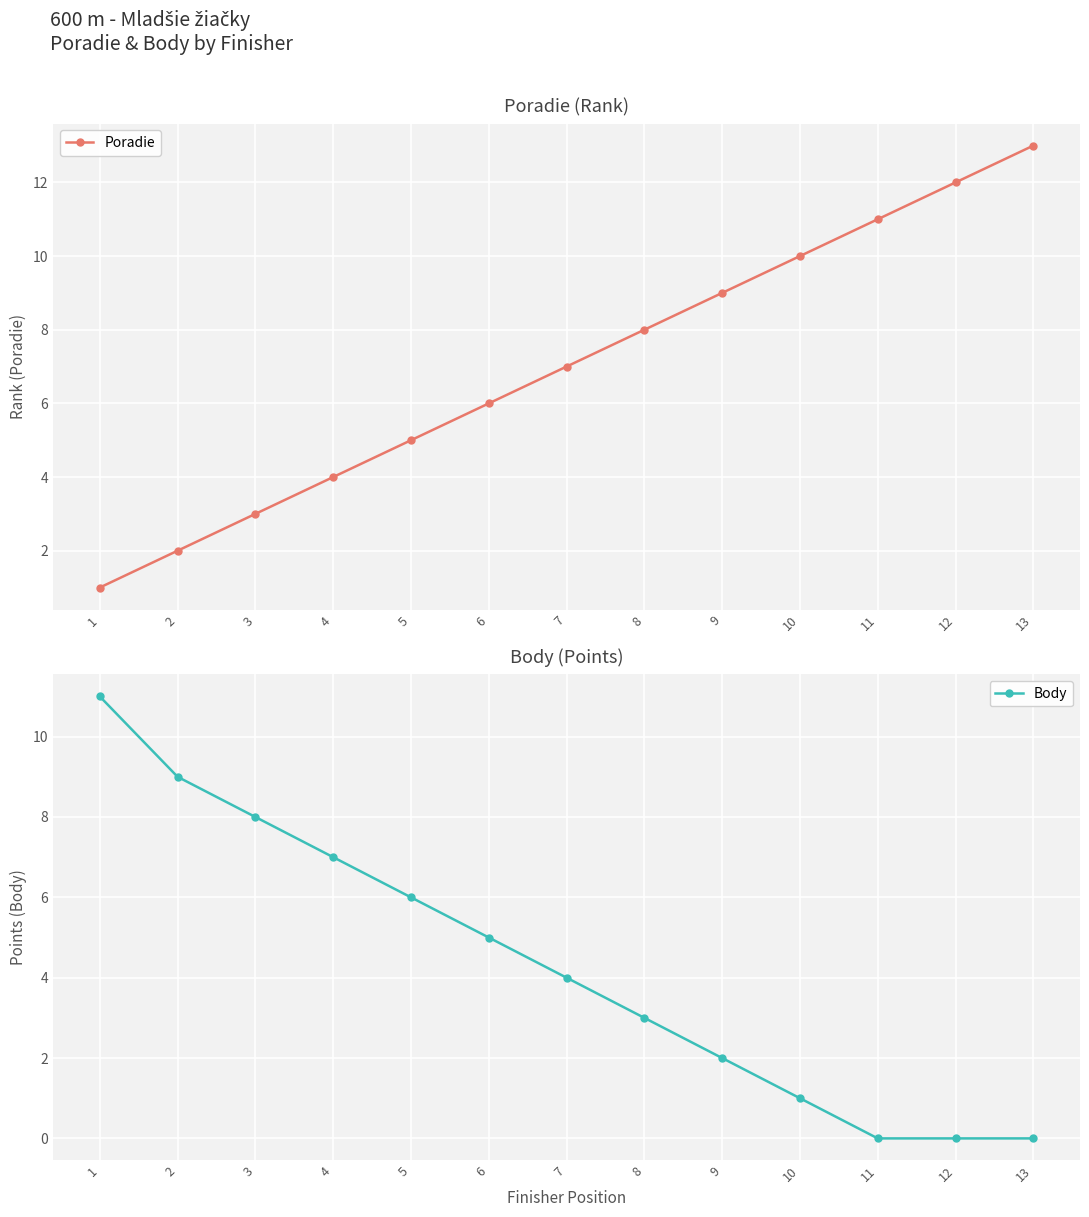

Count the number of categories in the chart.

13